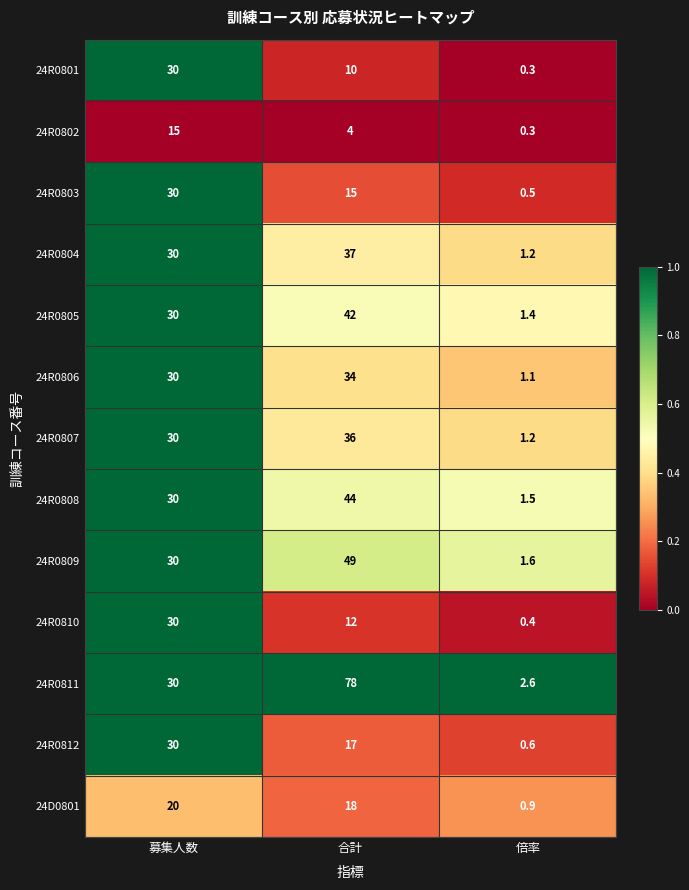

The 24R0801 series shows 40.5 at 募集人数. True or false?

False